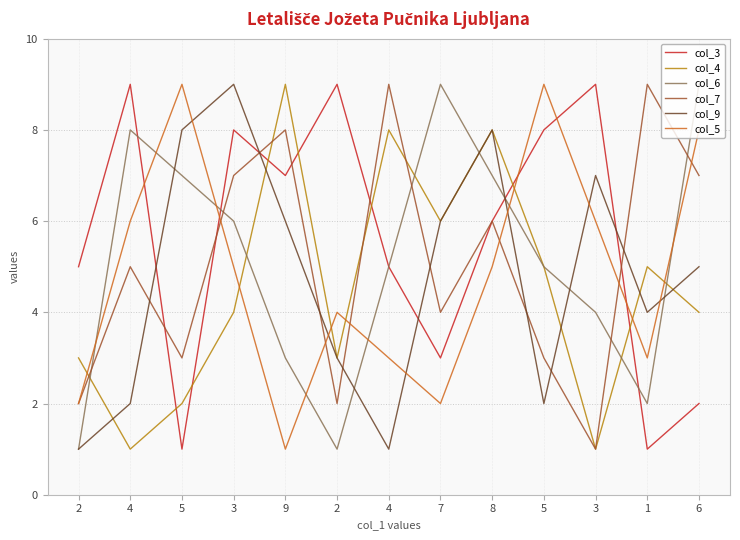

Is it true that col_9 equals 3 at 5?

False